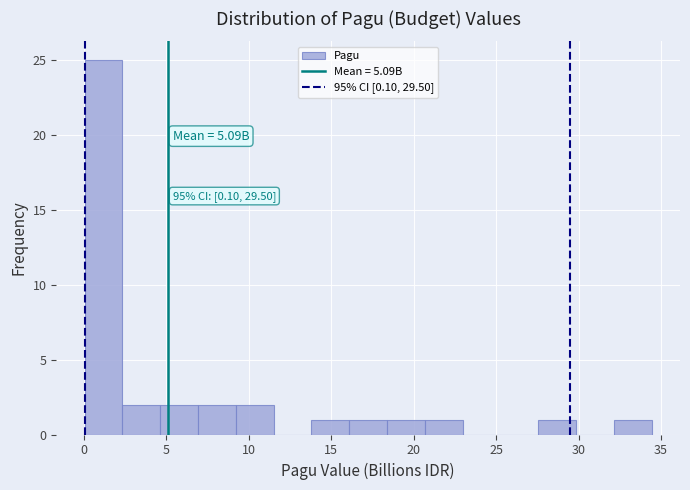

Which range on the x-axis has the tallest bar?

0.0 to 2.5